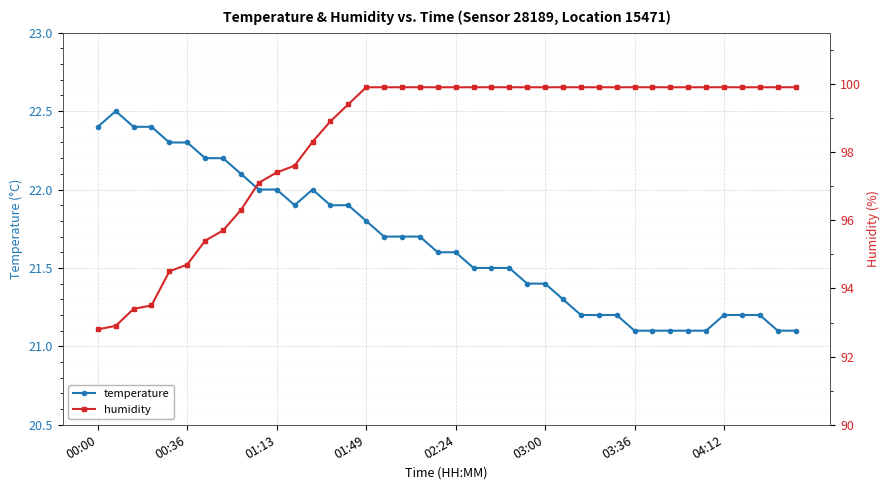

At how many categories does at least one series exceed 94?

36